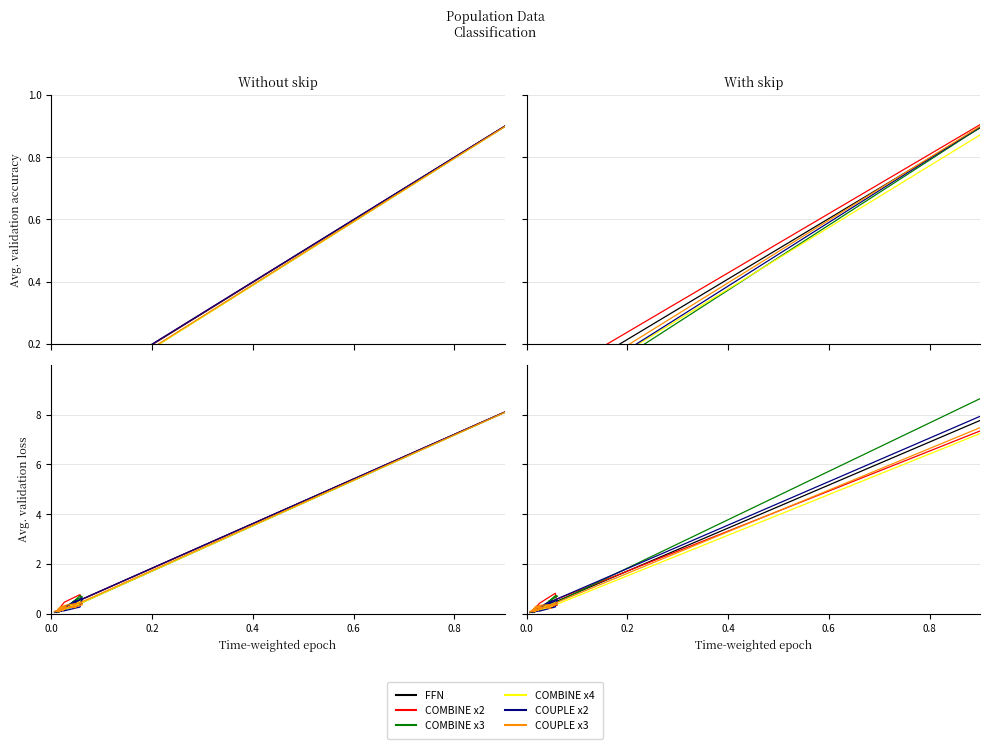

Is the value of COMBINE x3 at 6 greater than the value of COMBINE x2 at 7?

No